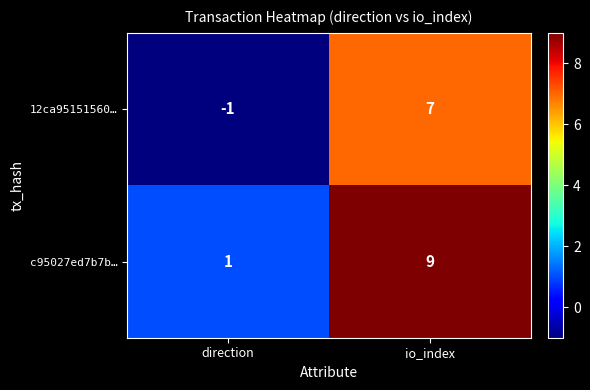

Reading left to right, extract all data points from this chart.

12ca95151560…: -1	7
c95027ed7b7b…: 1	9